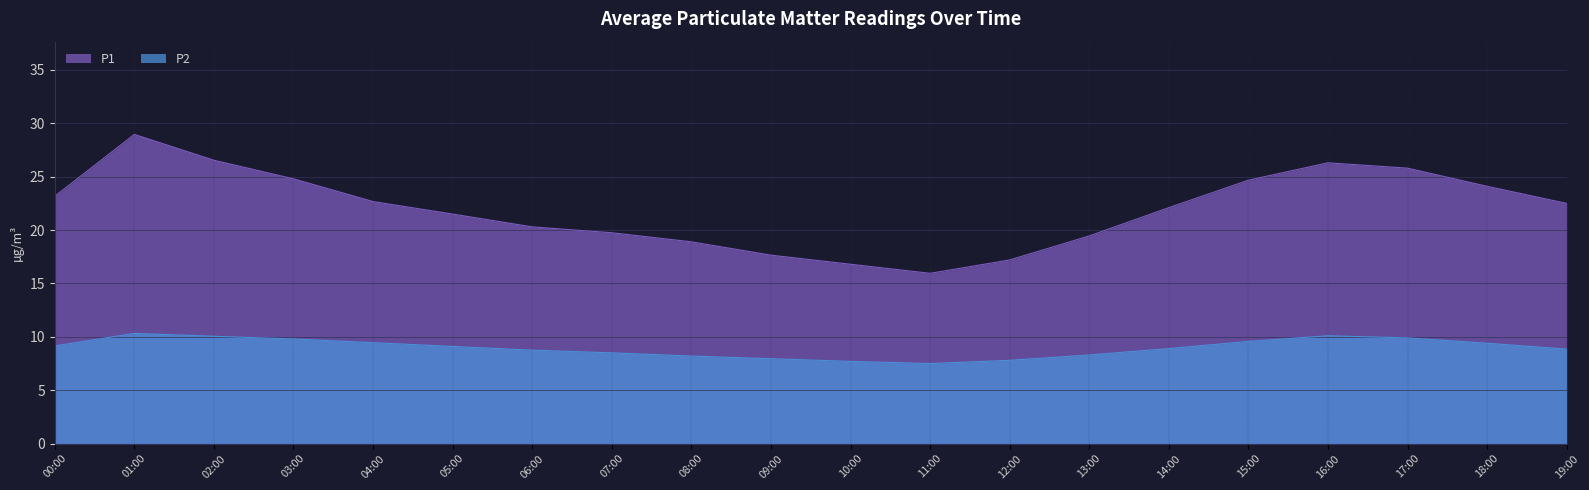

True or false: P2 has a value of 12.7 at 19:00.

False